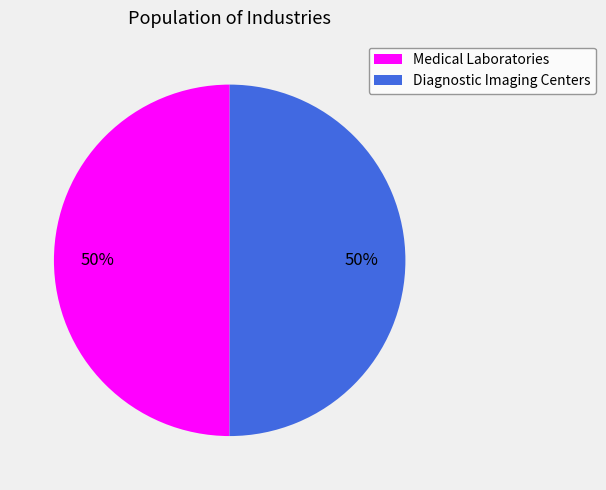

What percentage is the Medical Laboratories slice, to the nearest percent?

50%